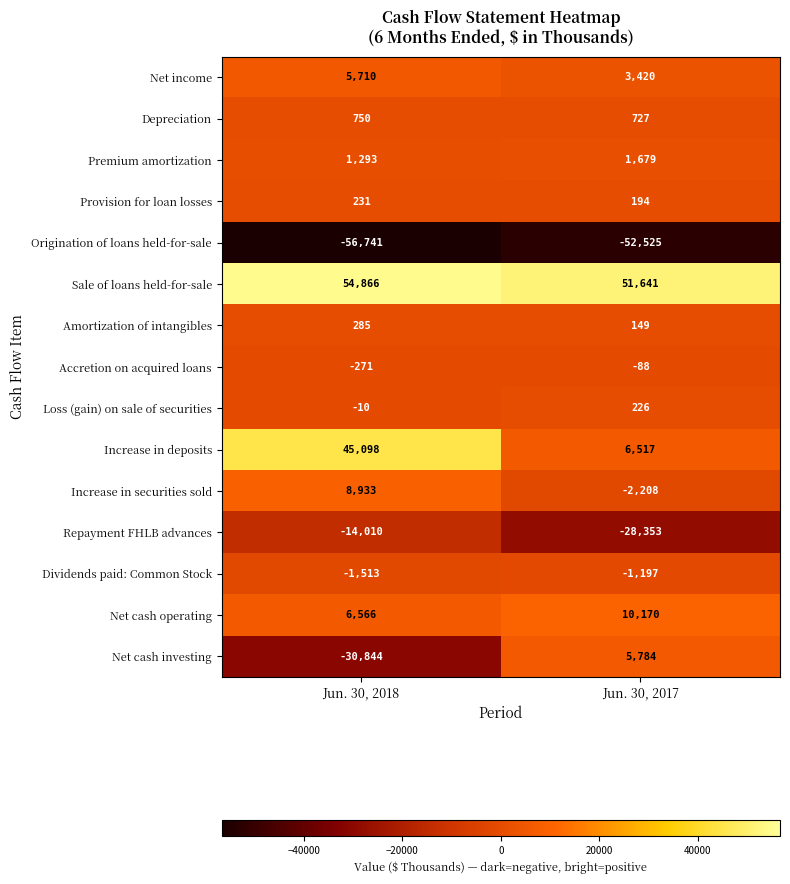

How many distinct data groups are displayed?

15